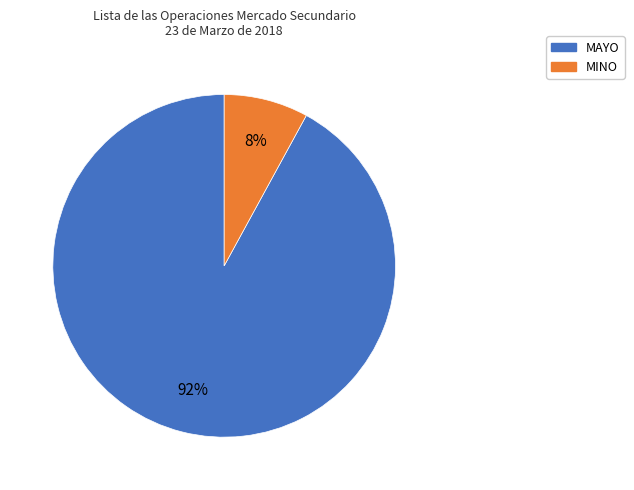

Is there any slice that represents more than half of the pie?

Yes